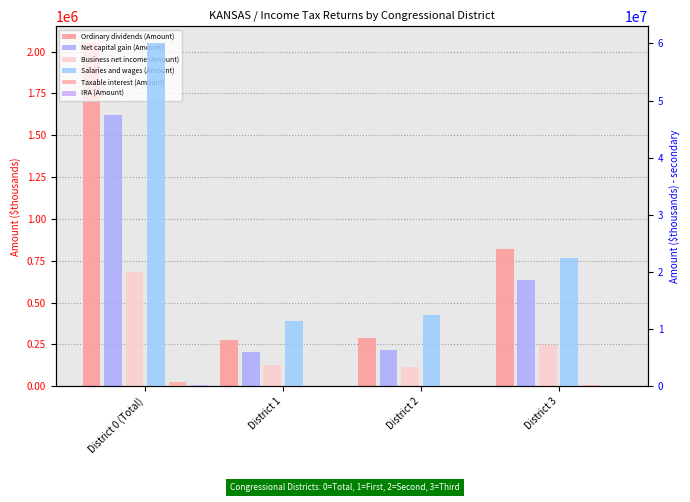

Which category has the highest value in the Salaries and wages (Amount) series?

District 0 (Total)